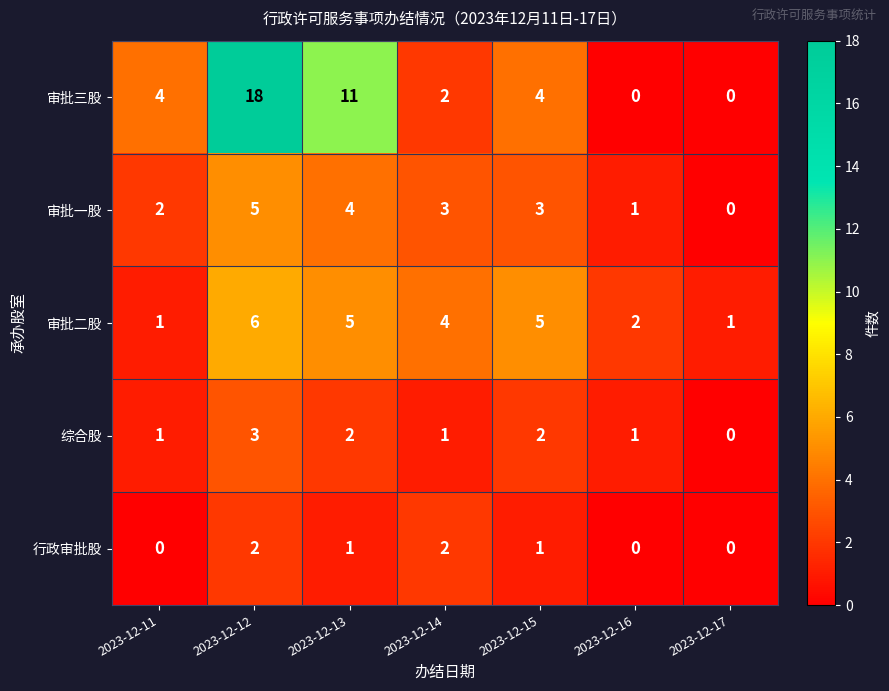

Is it true that 审批二股 equals 4 at 2023-12-12?

False